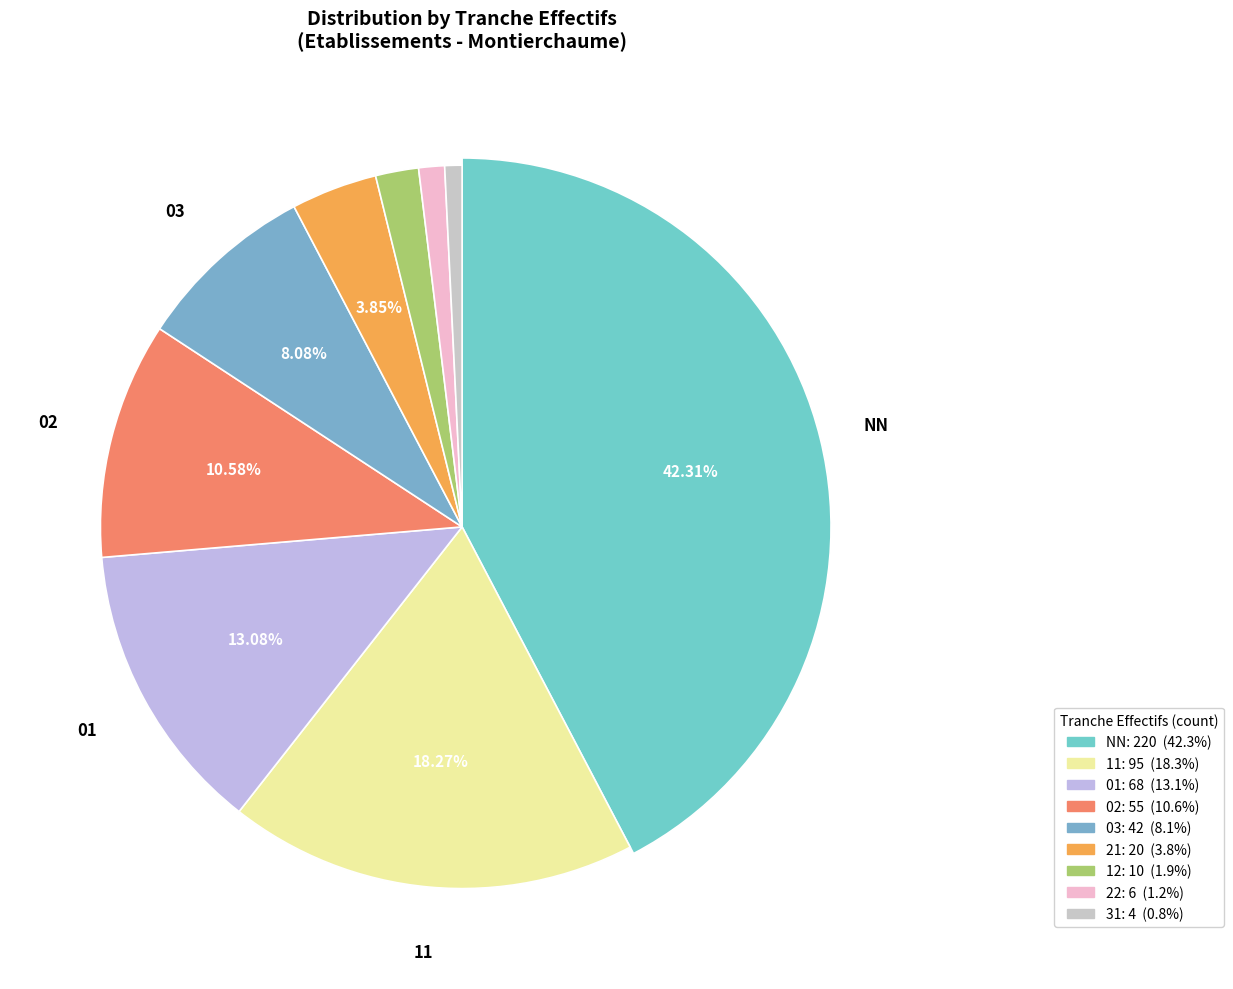

Is NN the majority of the pie?

No